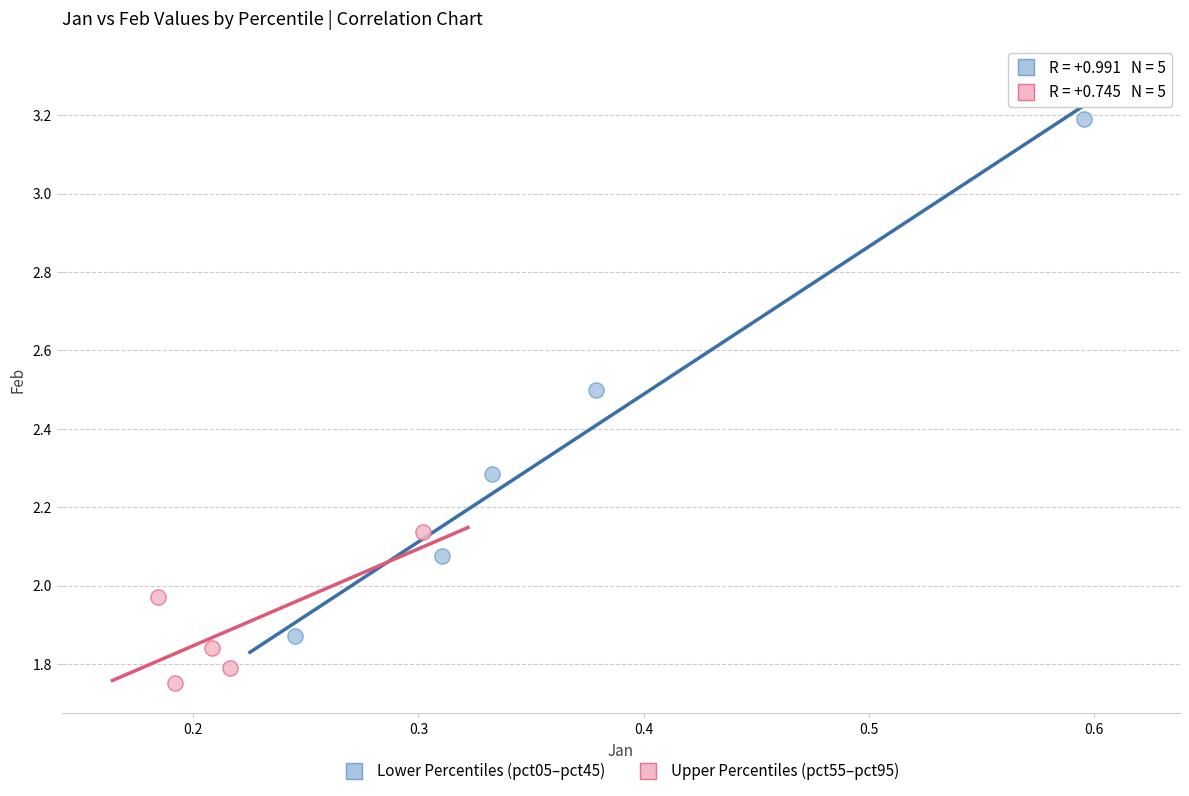

Which series reaches the maximum Y coordinate?

Lower Percentiles (pct05–pct45)